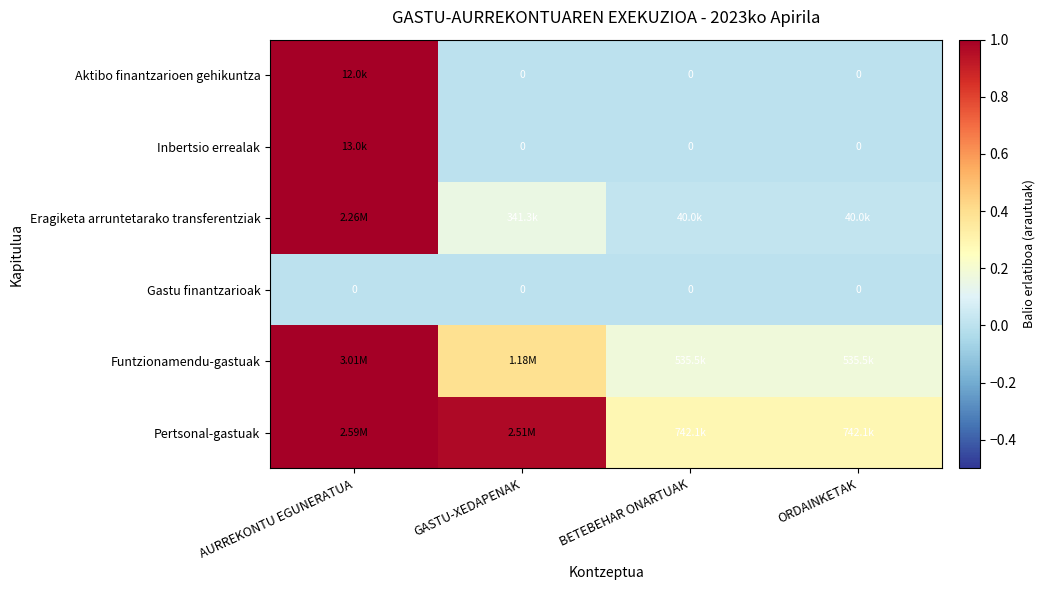

What is the difference between the highest and lowest values at AURREKONTU EGUNERATUA?

1.0